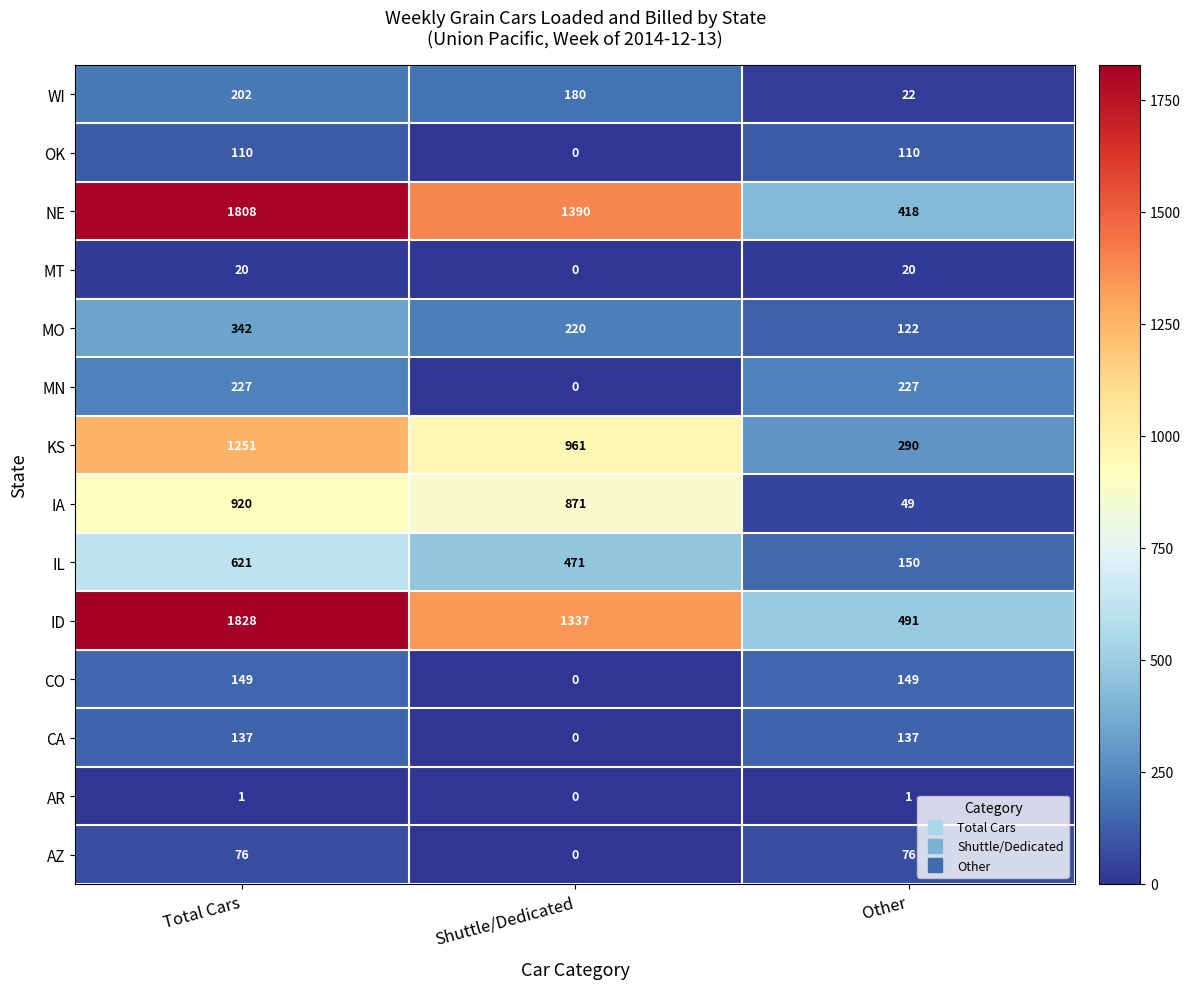

Rank the series by their maximum value, from lowest to highest.

AR, MT, AZ, OK, CA, CO, WI, MN, MO, IL, IA, KS, NE, ID